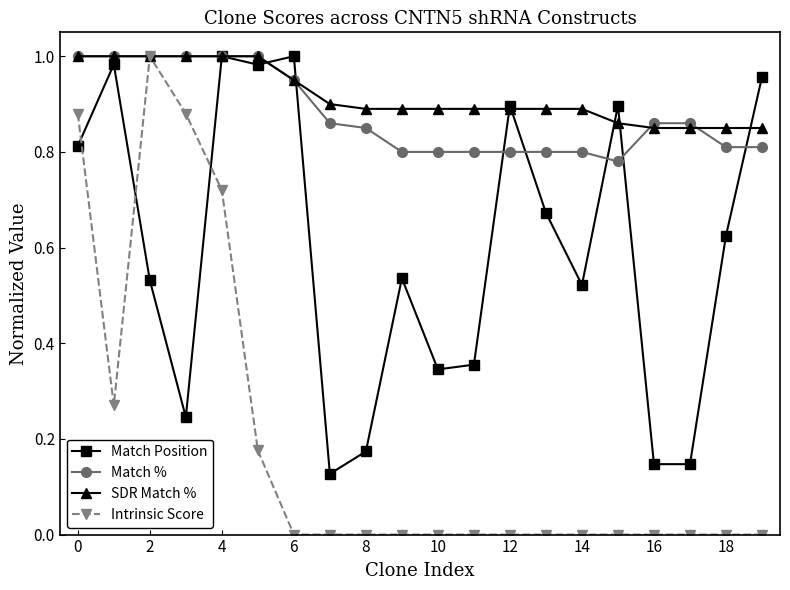

True or false: SDR Match % and Match % intersect in this chart.

True